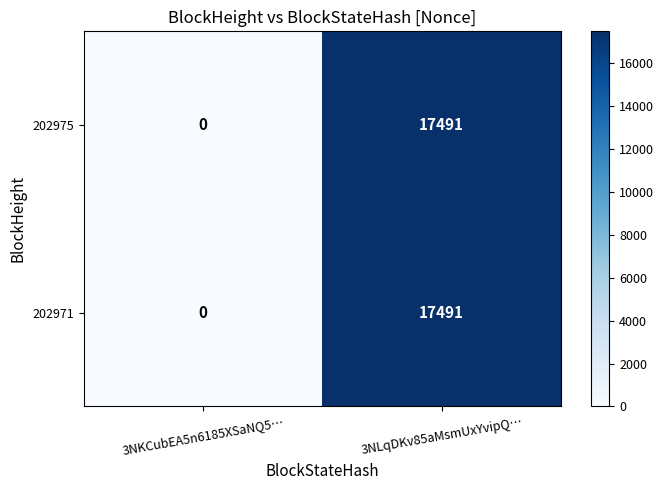

Reading right to left, extract all data points from this chart.

202975: 17491	0
202971: 17491	0